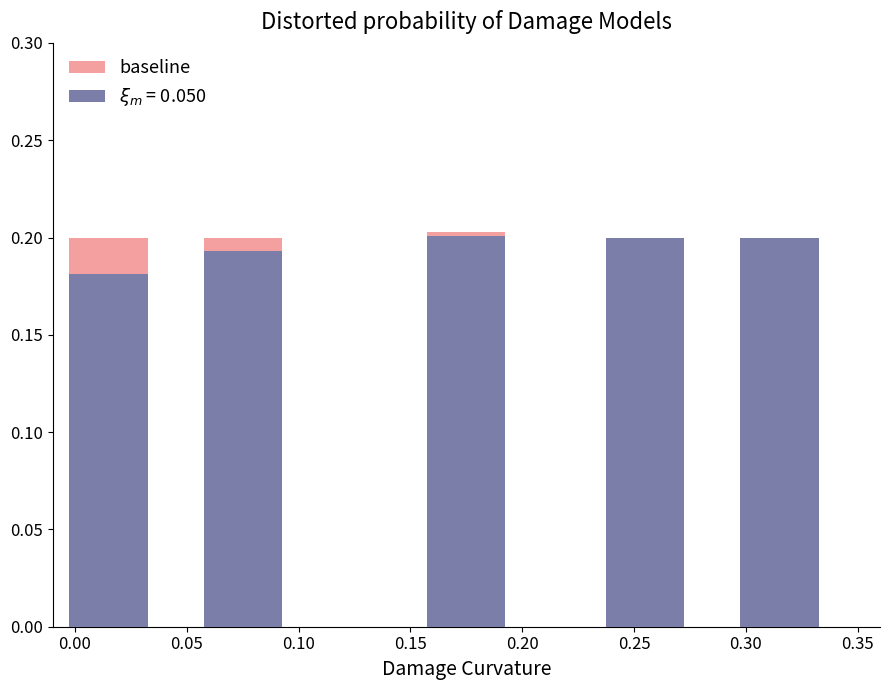

How many categories are shown in the chart?

5